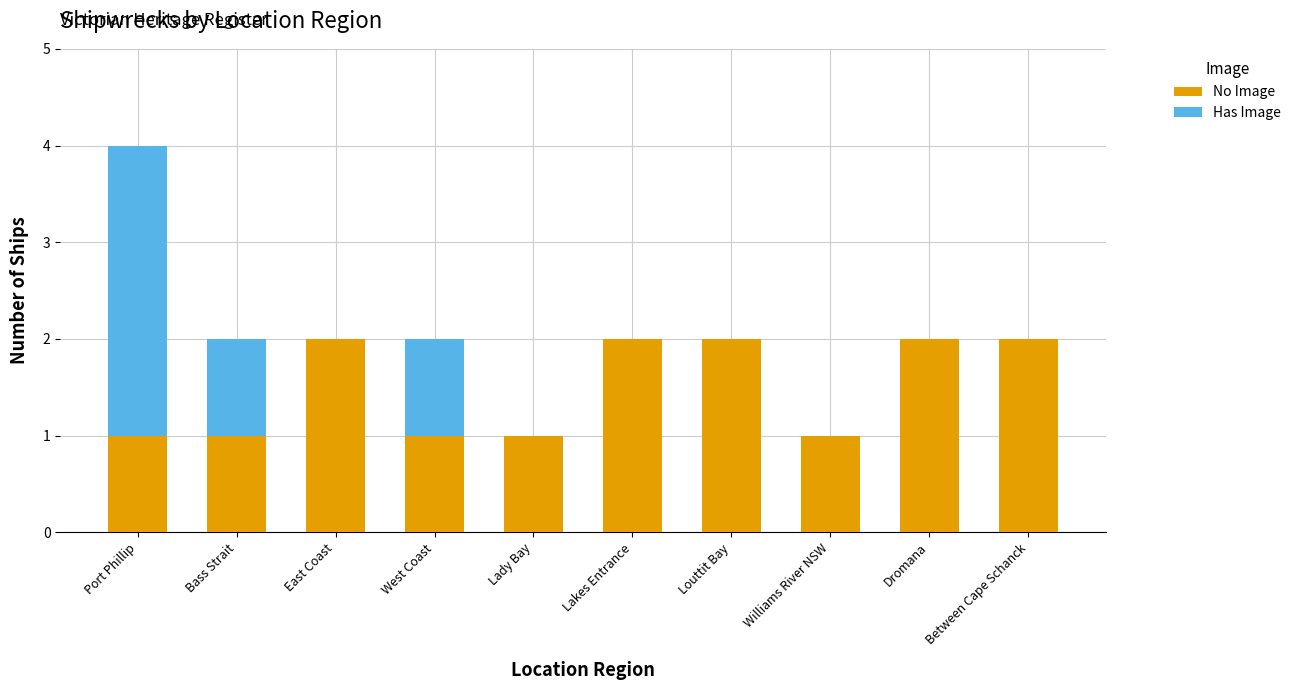

Count the No Image values in the range 1 to 2.

10